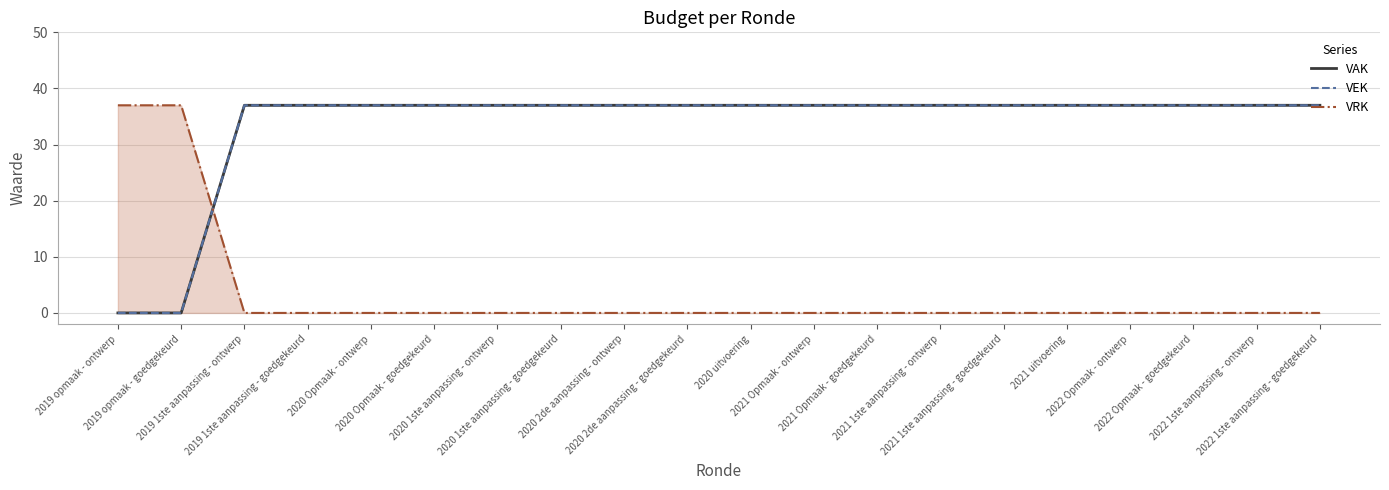

Reading left to right, extract all data points from this chart.

VAK: 0	0	37	37	37	37	37	37	37	37	37	37	37	37	37	37	37	37	37	37
VEK: 0	0	37	37	37	37	37	37	37	37	37	37	37	37	37	37	37	37	37	37
VRK: 37	37	0	0	0	0	0	0	0	0	0	0	0	0	0	0	0	0	0	0